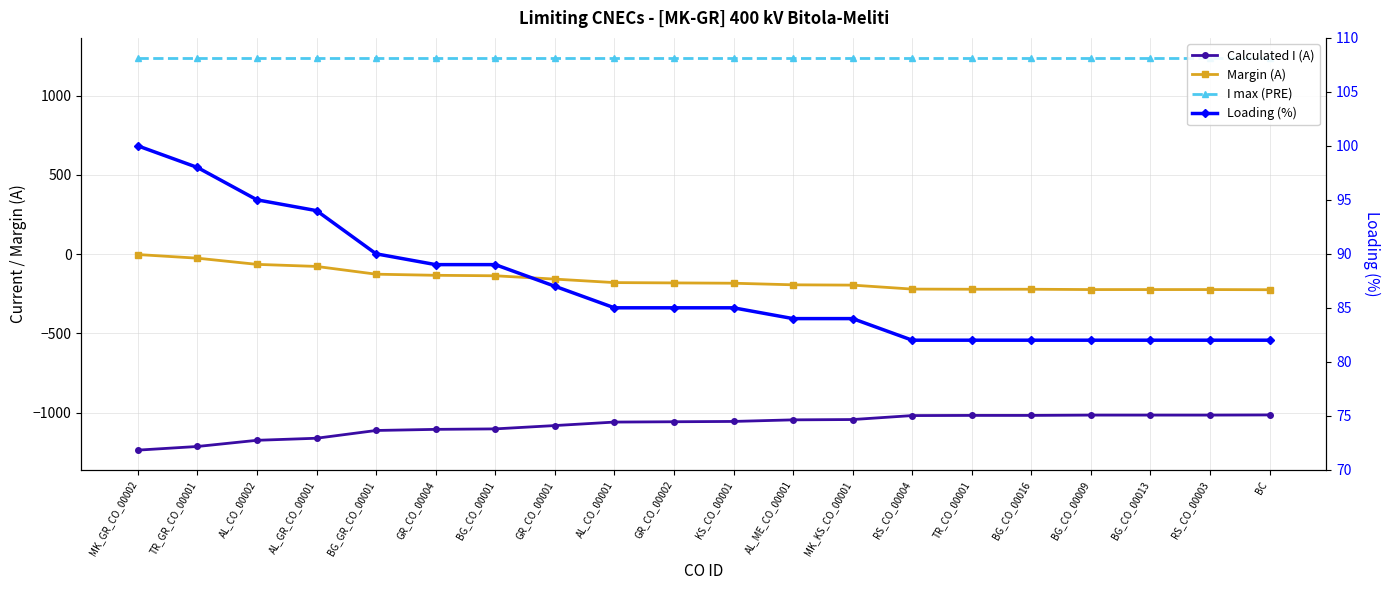

How many lines are shown in the chart?

4